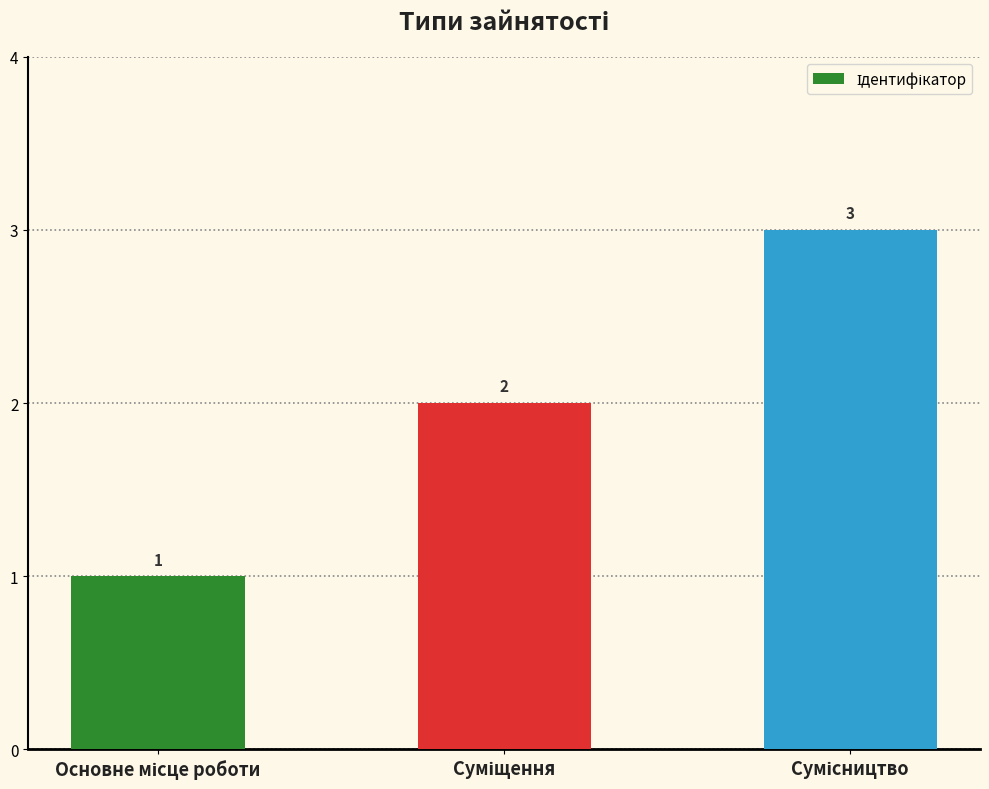

What is the sum of all values?

6